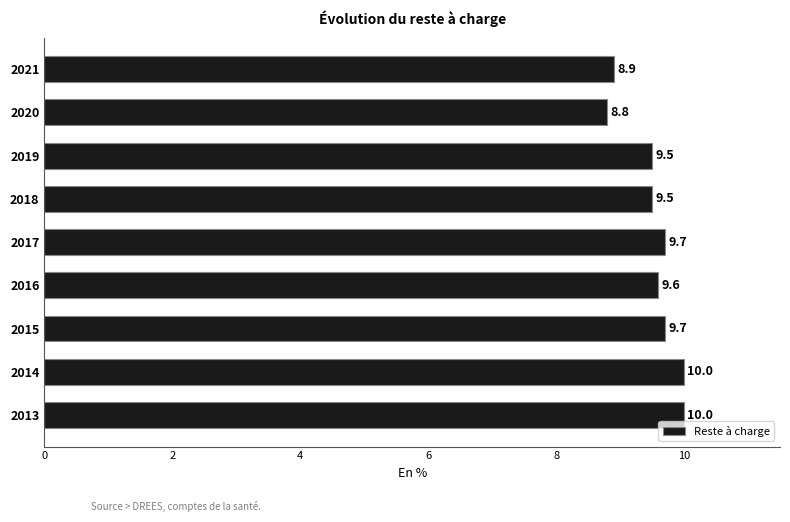

What is the minimum value shown in the chart?

8.8